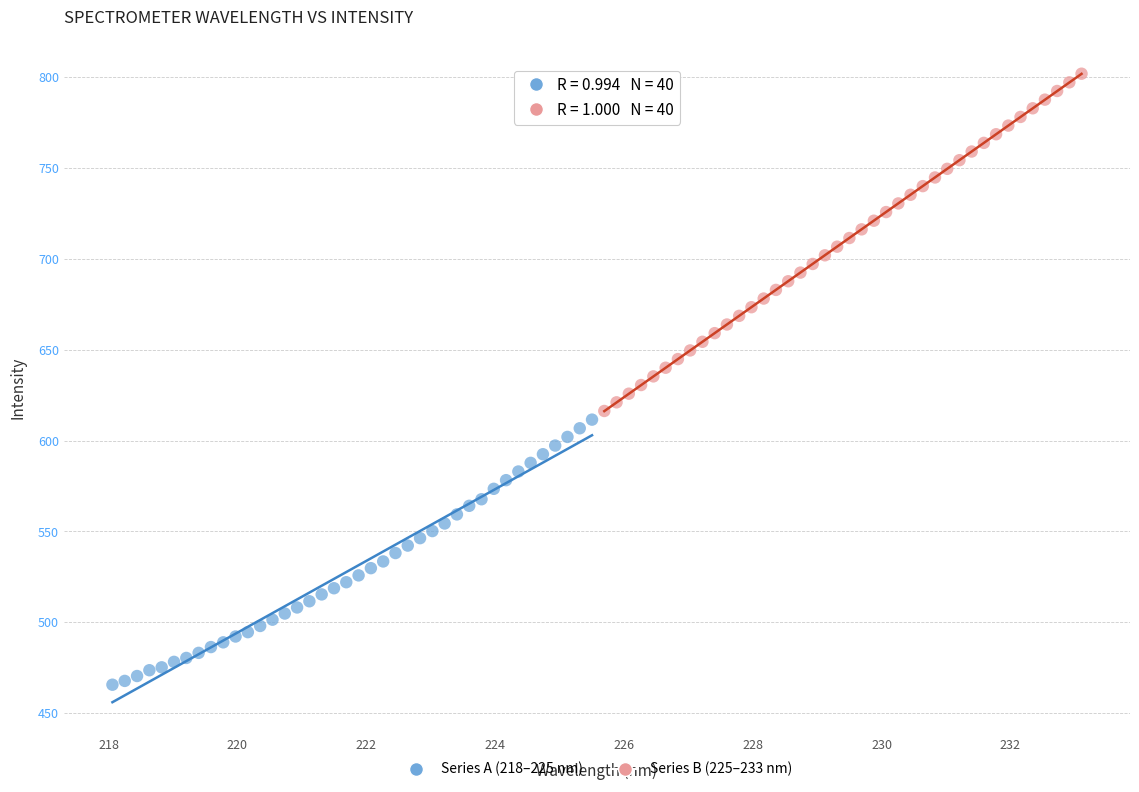

What are all the series names shown in the legend?

Series A (218–225 nm), Series B (225–233 nm)